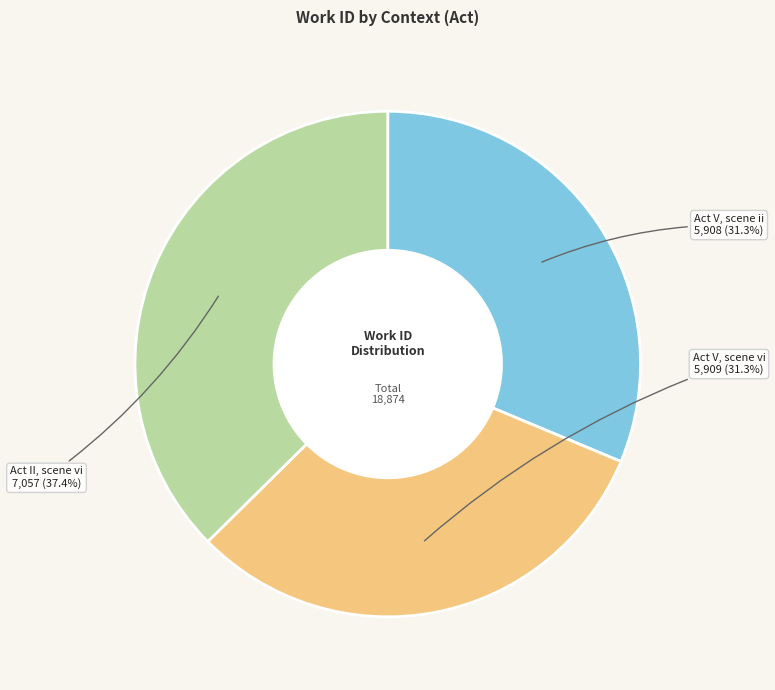

Does Act V, scene ii represent more than half of the total?

No